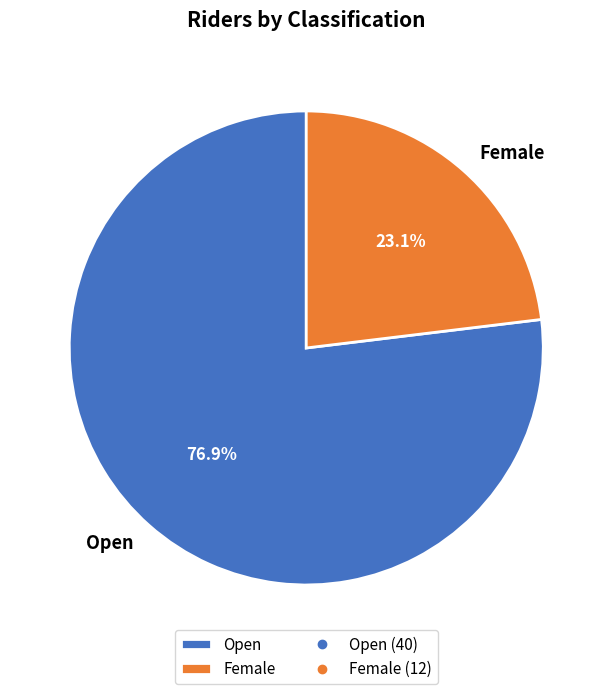

What percentage do Open and Female together represent?

100.0%